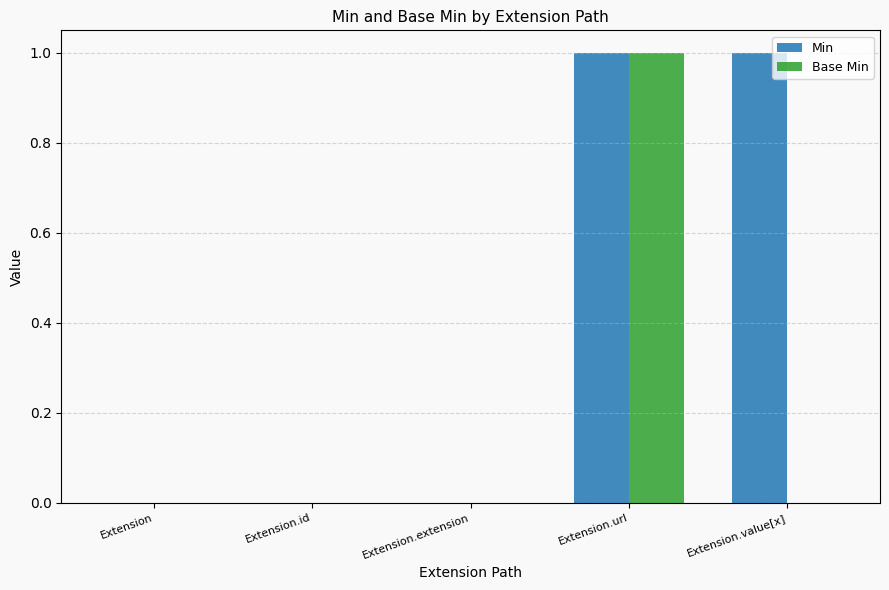

Which series has the largest total across all categories?

Min